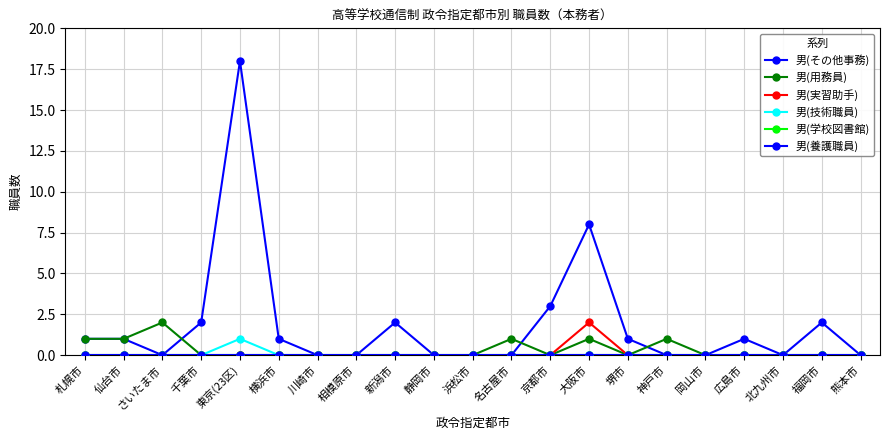

What is the greatest value displayed?

18